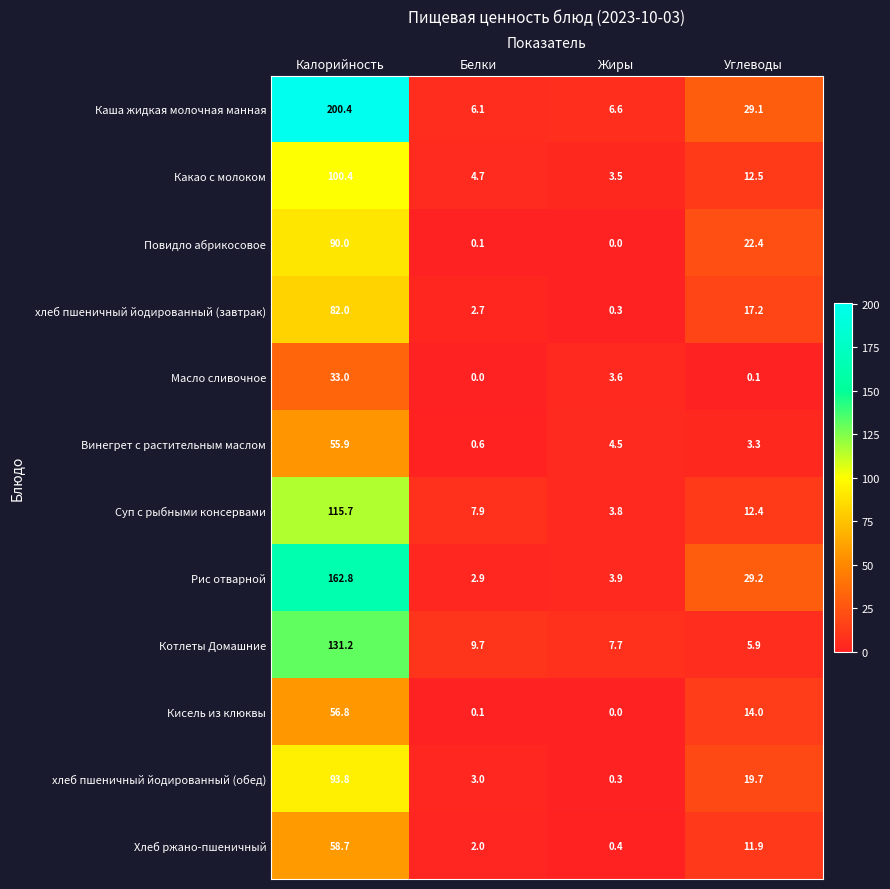

Which series has the largest range (max minus min)?

Каша жидкая молочная манная